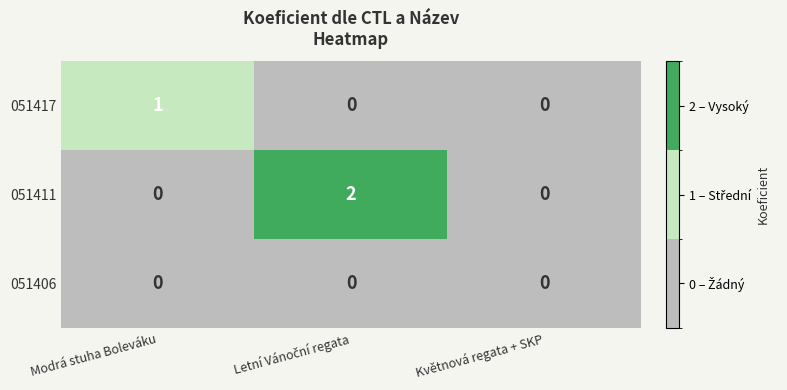

What is the greatest value displayed?

2